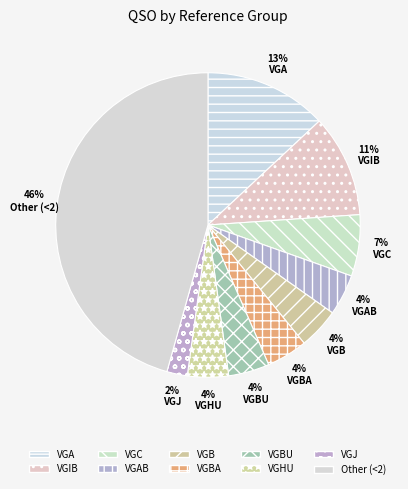

What is the total percentage of VGHU and VGBU?

8.0%